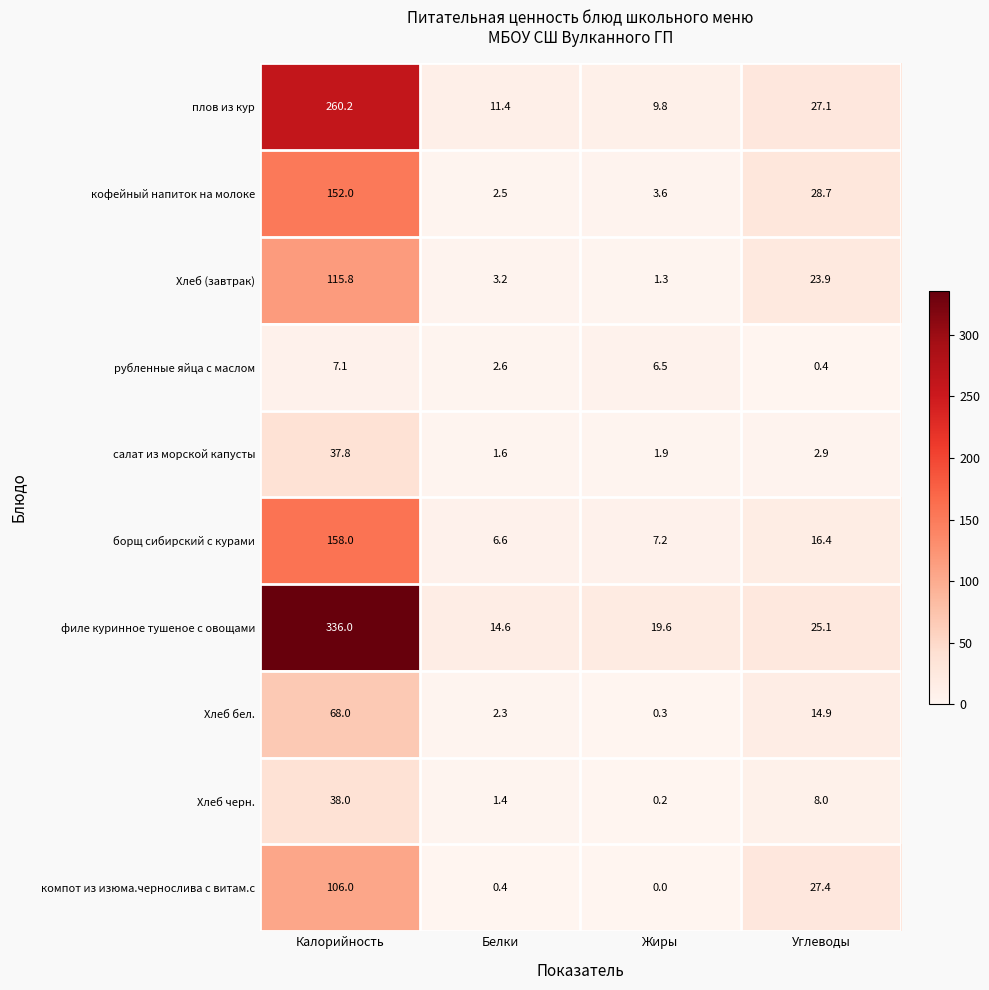

Where is плов из кур nearest to the value 135?

Углеводы